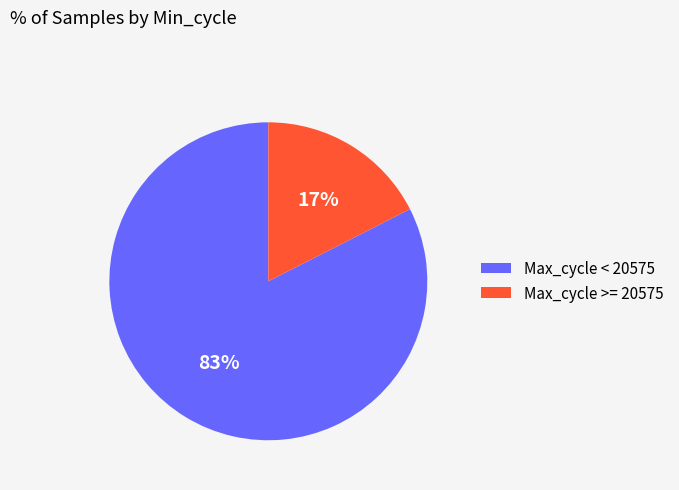

Rank the categories by value from lowest to highest.

Max_cycle >= 20575, Max_cycle < 20575